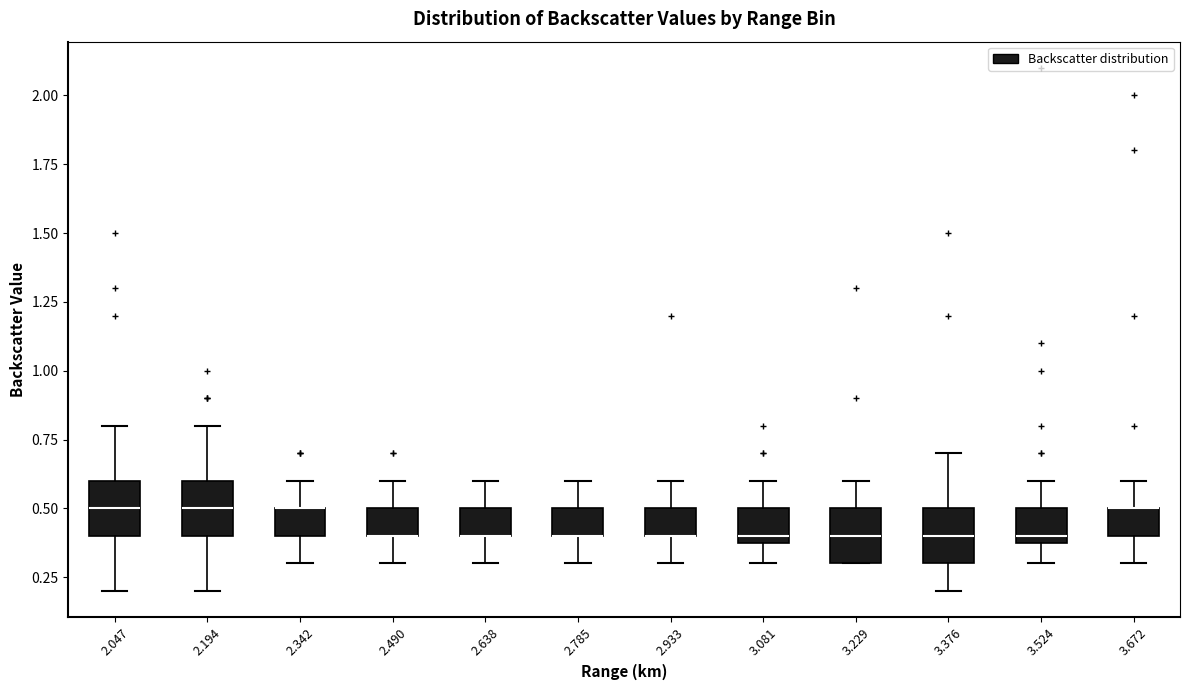

Reading left to right, transcribe this box plot: for each box, give where its median line is, the range the box spans, and where its two whiskers end, as read against the y-axis. The values are not printed on the chart, so give them approximately, as read against the axis.

2.047: median 0.5, box 0.4 to 0.6, whiskers 0.2 to 0.8
2.194: median 0.5, box 0.4 to 0.6, whiskers 0.2 to 0.8
2.342: median 0.5 (drawn on the box's upper edge), box 0.4 to 0.5, whiskers 0.3 to 0.6
2.490: median 0.4 (drawn on the box's lower edge), box 0.4 to 0.5, whiskers 0.3 to 0.6
2.638: median 0.4 (drawn on the box's lower edge), box 0.4 to 0.5, whiskers 0.3 to 0.6
2.785: median 0.4 (drawn on the box's lower edge), box 0.4 to 0.5, whiskers 0.3 to 0.6
2.933: median 0.4 (drawn on the box's lower edge), box 0.4 to 0.5, whiskers 0.3 to 0.6
3.081: median 0.4 (just above the box's lower edge), box 0.4 to 0.5, whiskers 0.3 to 0.6
3.229: median 0.4, box 0.3 to 0.5, whiskers 0.3 to 0.6
3.376: median 0.4, box 0.3 to 0.5, whiskers 0.2 to 0.7
3.524: median 0.4 (just above the box's lower edge), box 0.4 to 0.5, whiskers 0.3 to 0.6
3.672: median 0.5 (drawn on the box's upper edge), box 0.4 to 0.5, whiskers 0.3 to 0.6